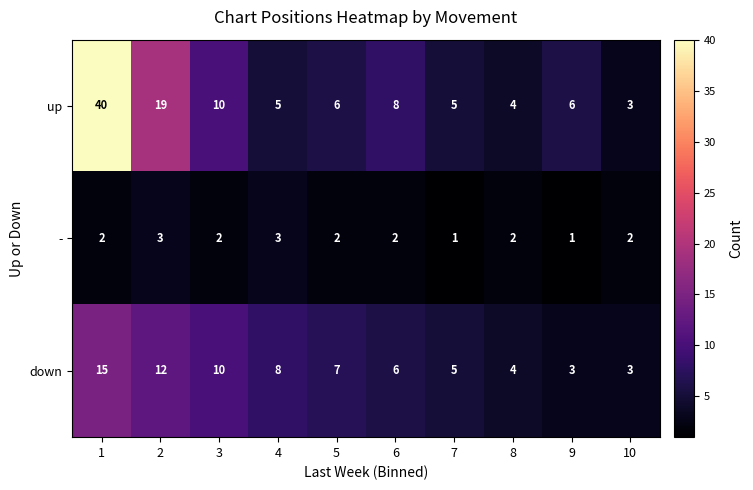

The up series shows 9 at 7. True or false?

False